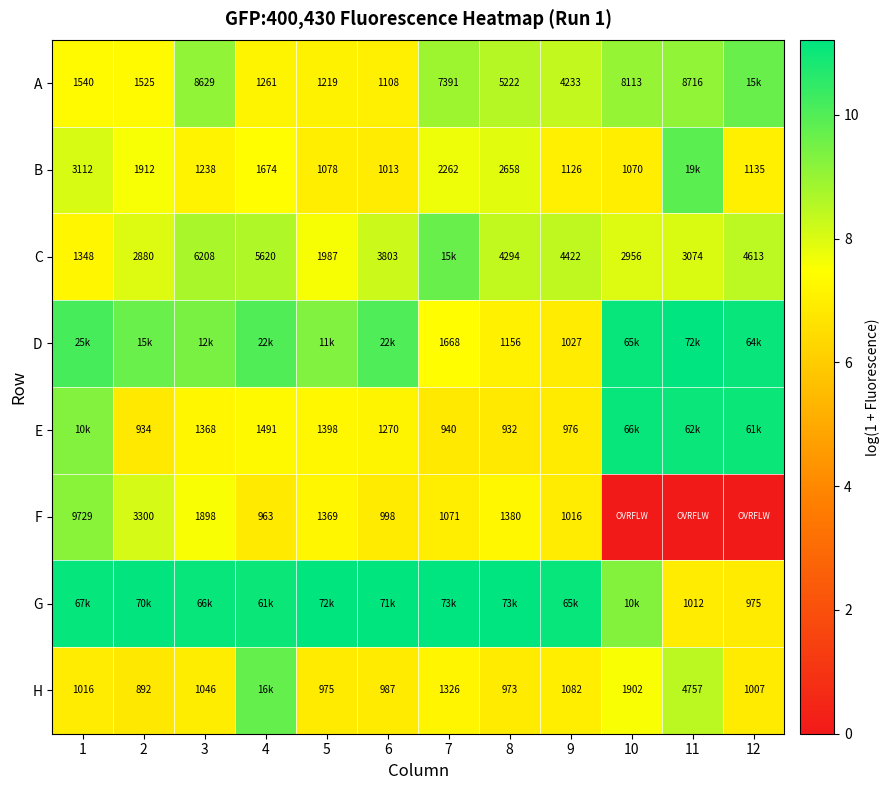

Is the value of A at 10 greater than the value of D at 7?

Yes